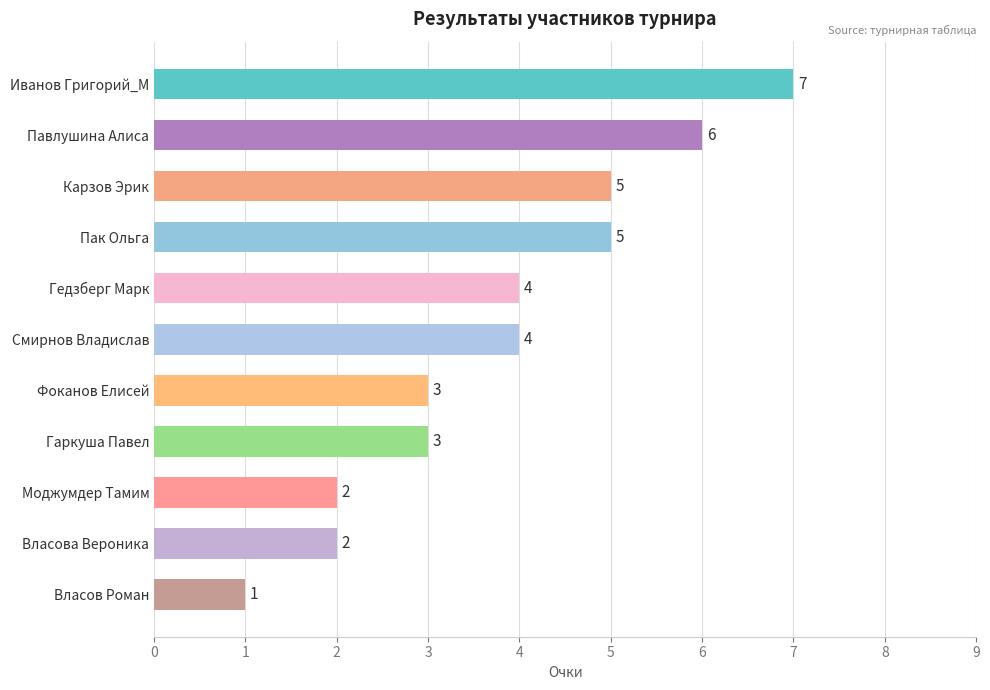

What is the change in value from Иванов Григорий_М to Моджумдер Тамим?

-5